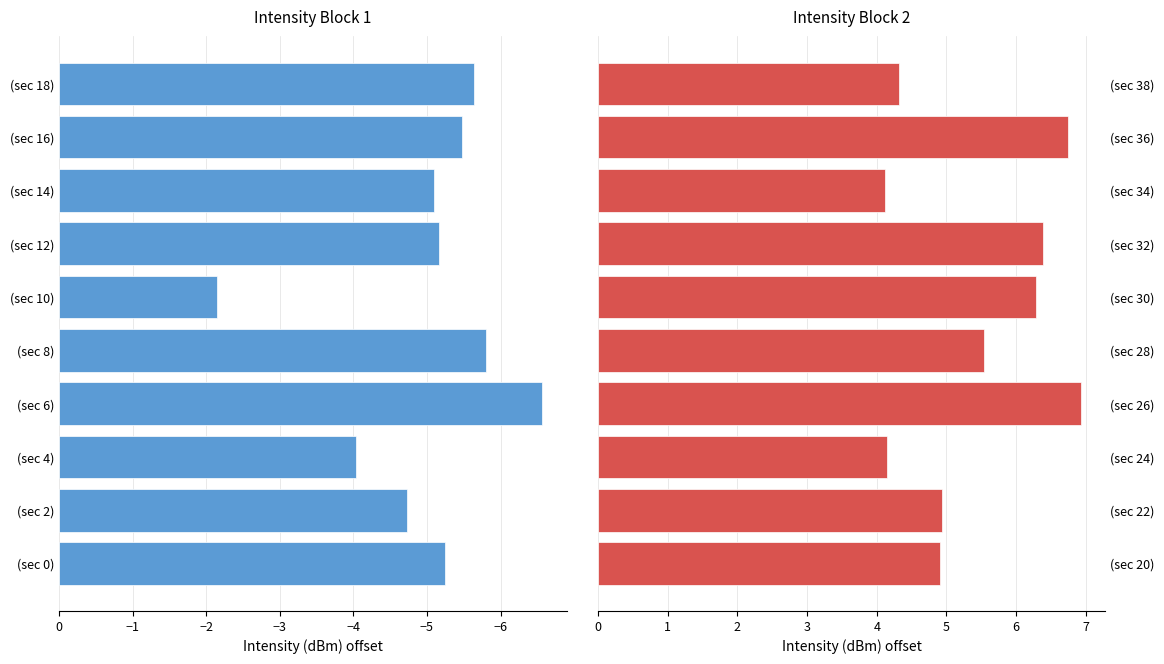

What position from the left is −1?

7